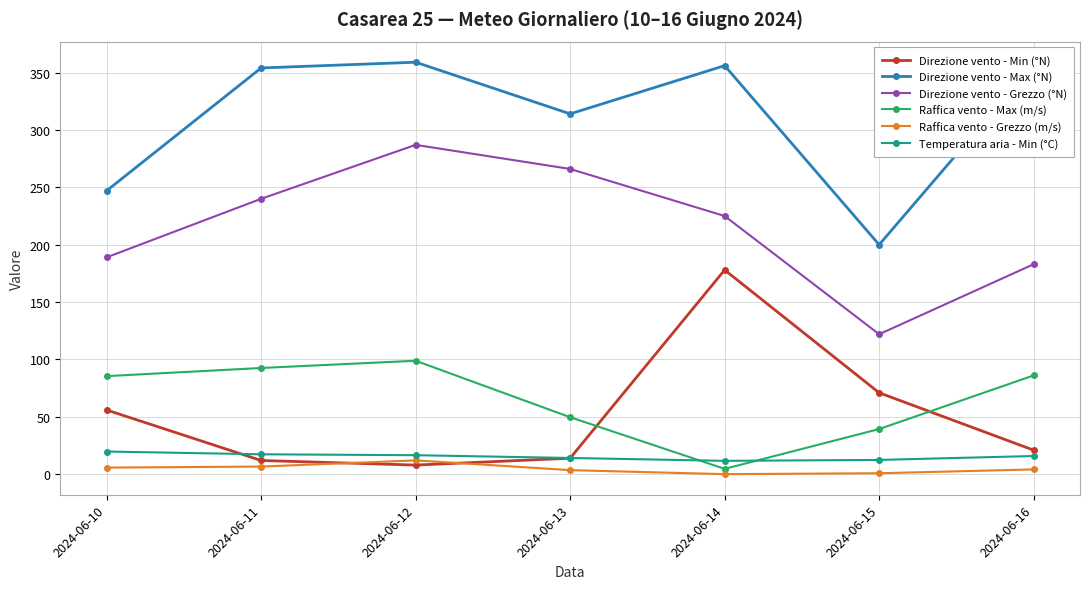

True or false: Raffica vento - Grezzo (m/s) and Direzione vento - Max (°N) cross at least once.

False